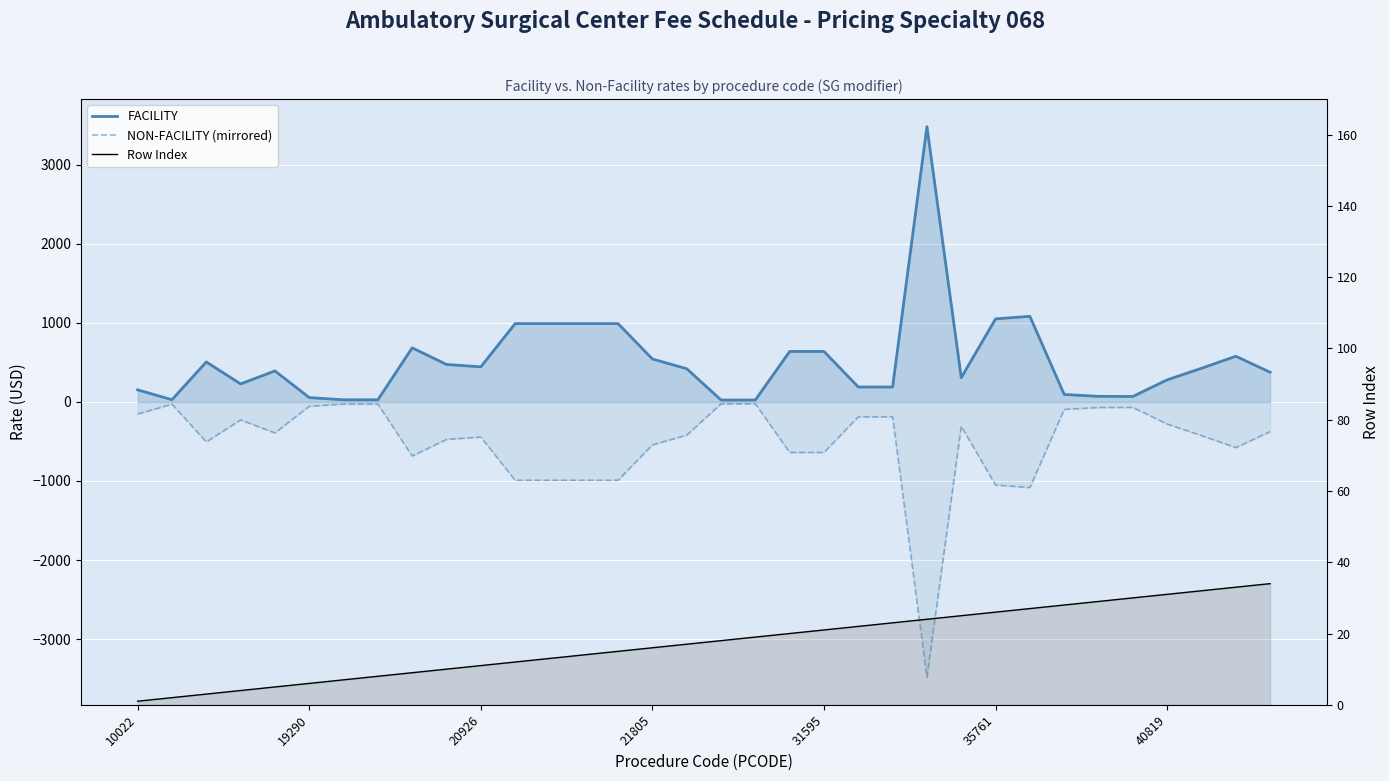

Rank the series at 12 from highest to lowest value.

FACILITY, Row Index, NON-FACILITY (mirrored)